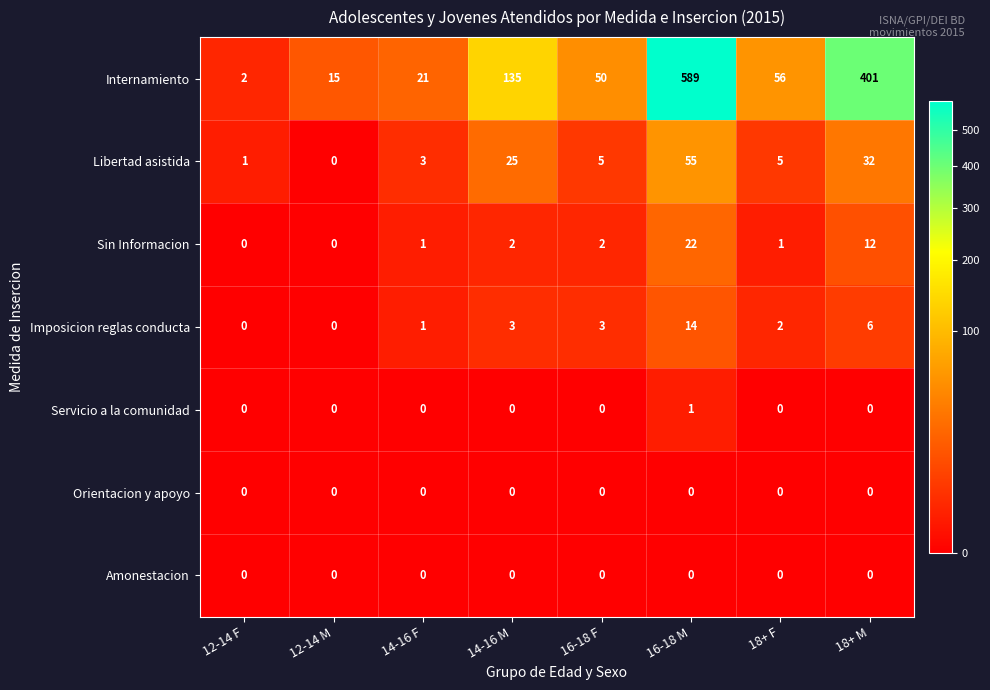

At which category is the sum across all series the highest?

16-18 M